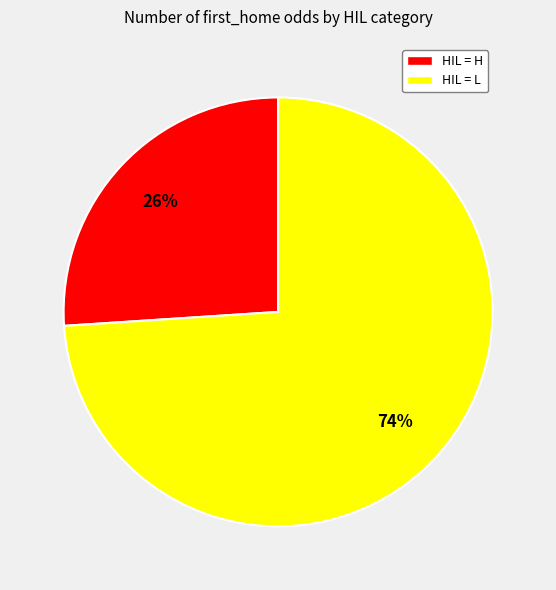

To the nearest percent, what is the average slice percentage?

50%